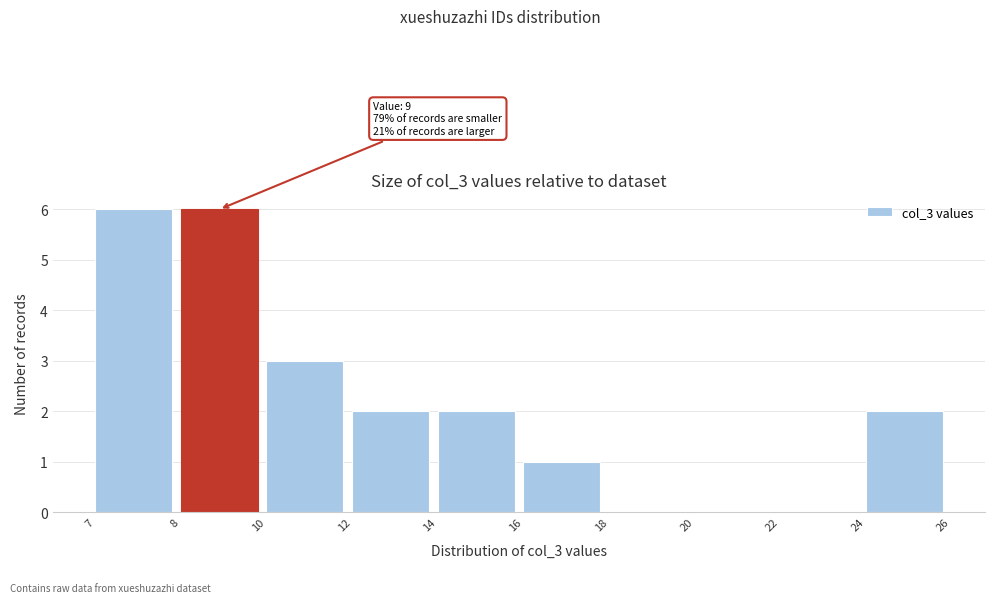

Reading right to left, extract all data points from this chart.

24=2	22=0	20=0	18=0	16=1	14=2	12=2	10=3	8=6	7=6